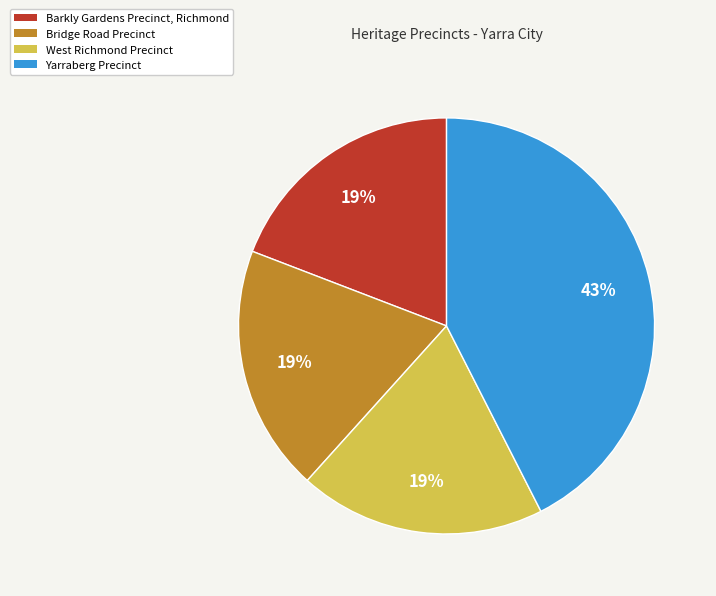

Count the number of slices in the pie.

4